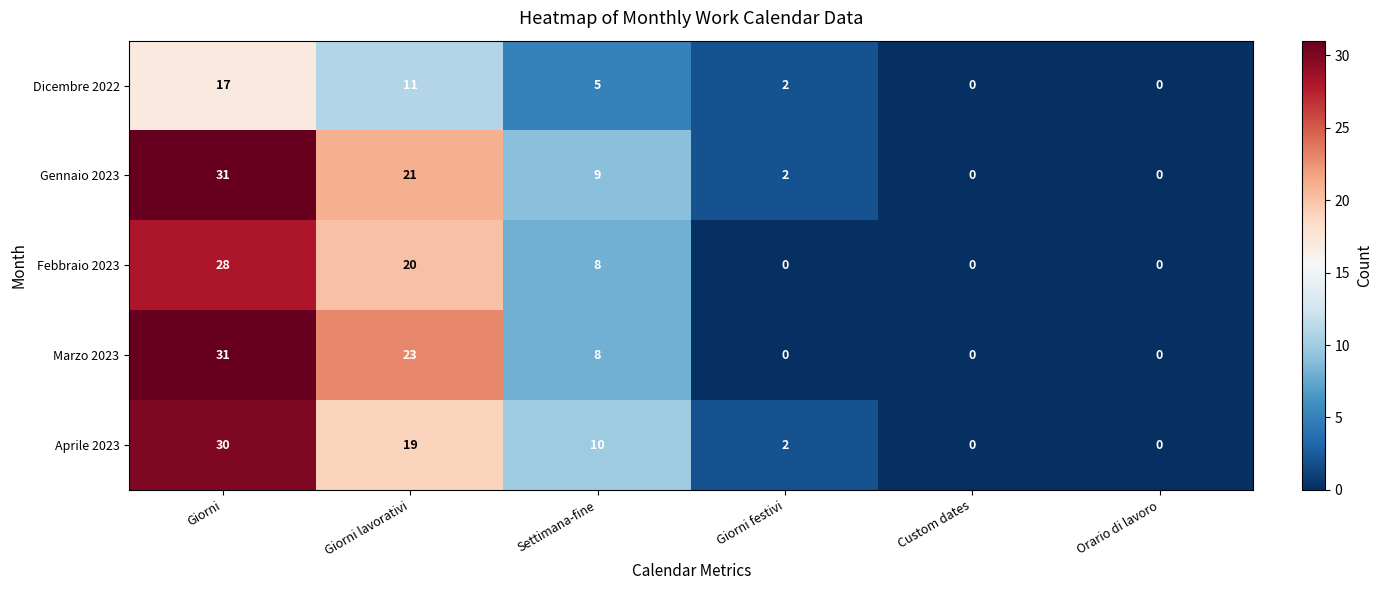

True or false: Febbraio 2023 has a value of 10 at Custom dates.

False